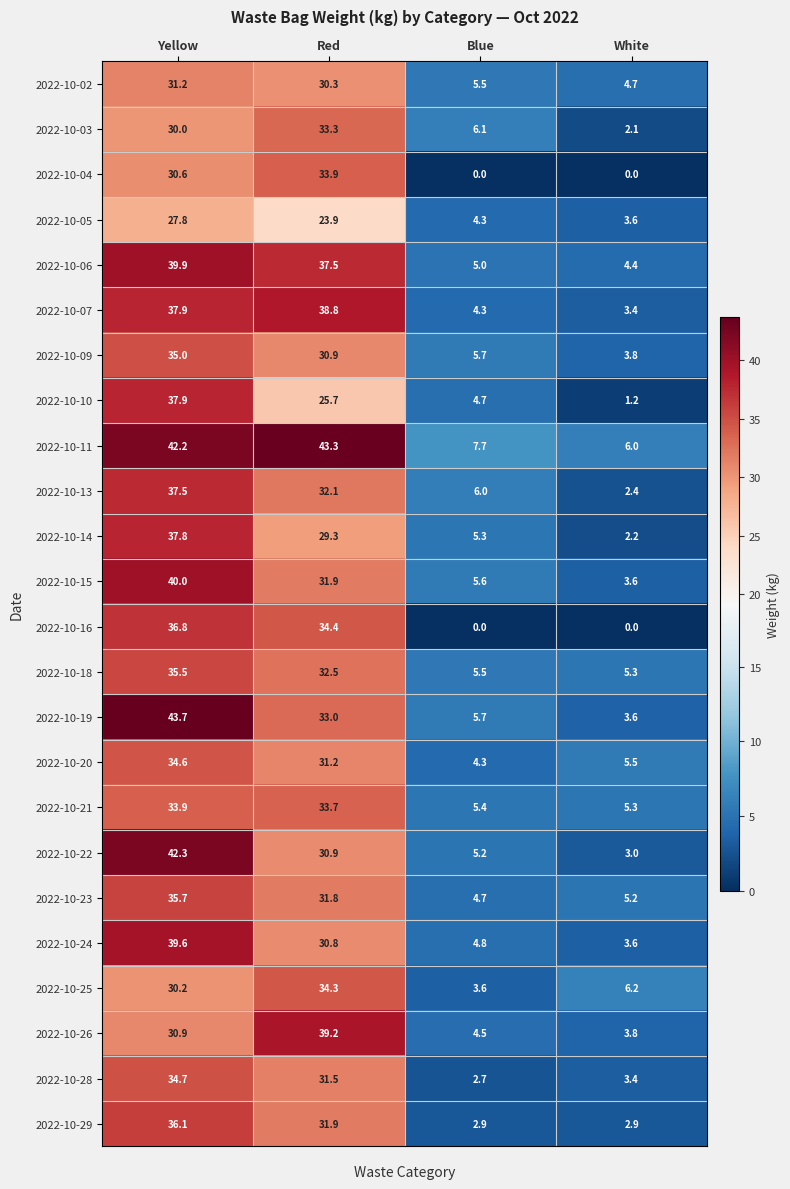

Between Red and Blue, which series saw the biggest shift?

2022-10-11